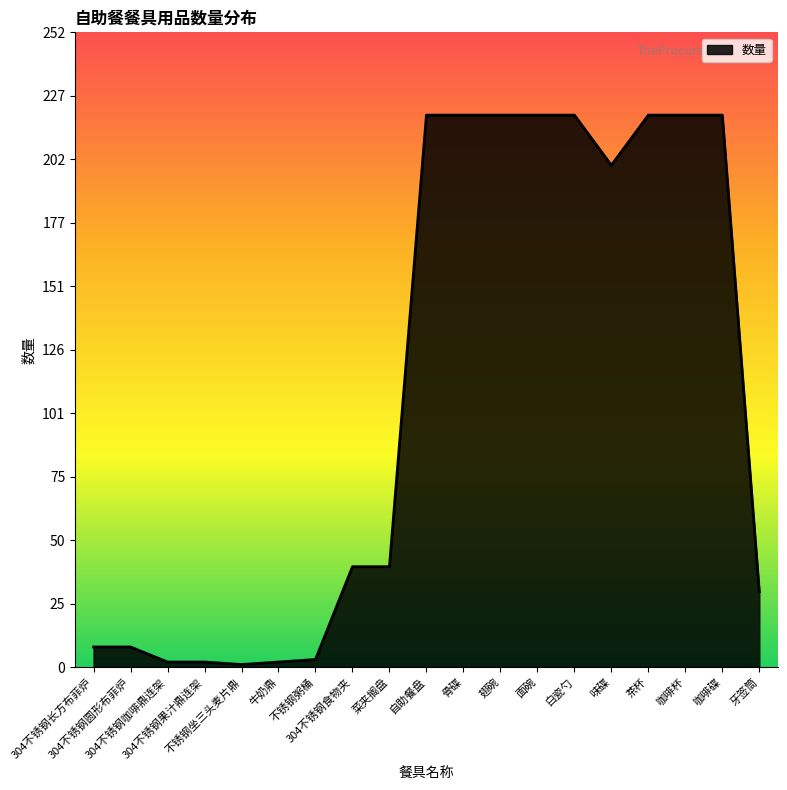

What is the sum of the values at 骨碟 and 味碟?

420